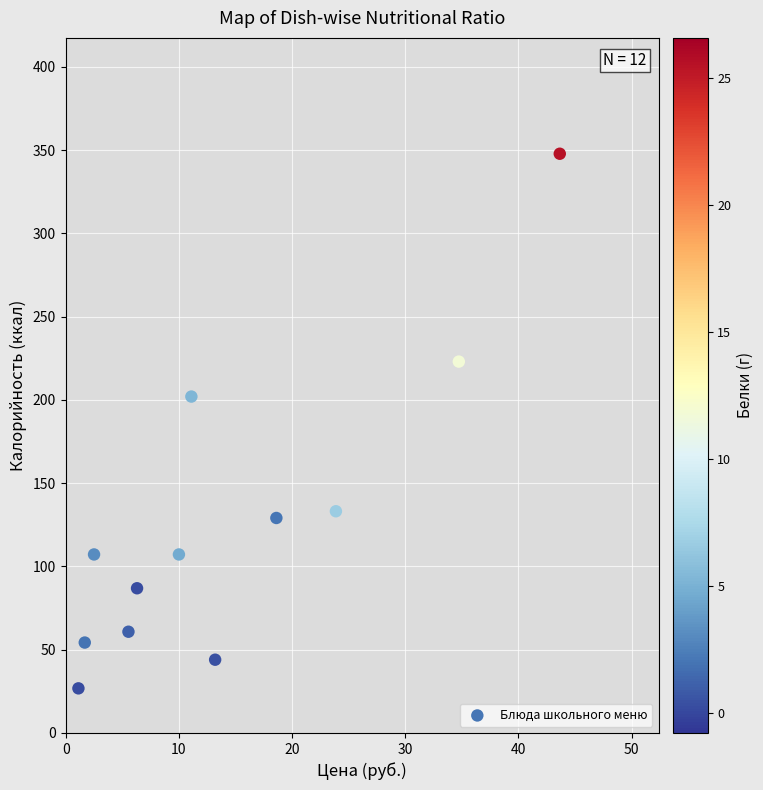

What Y value in the scatter plot is closest to 187?

202.0